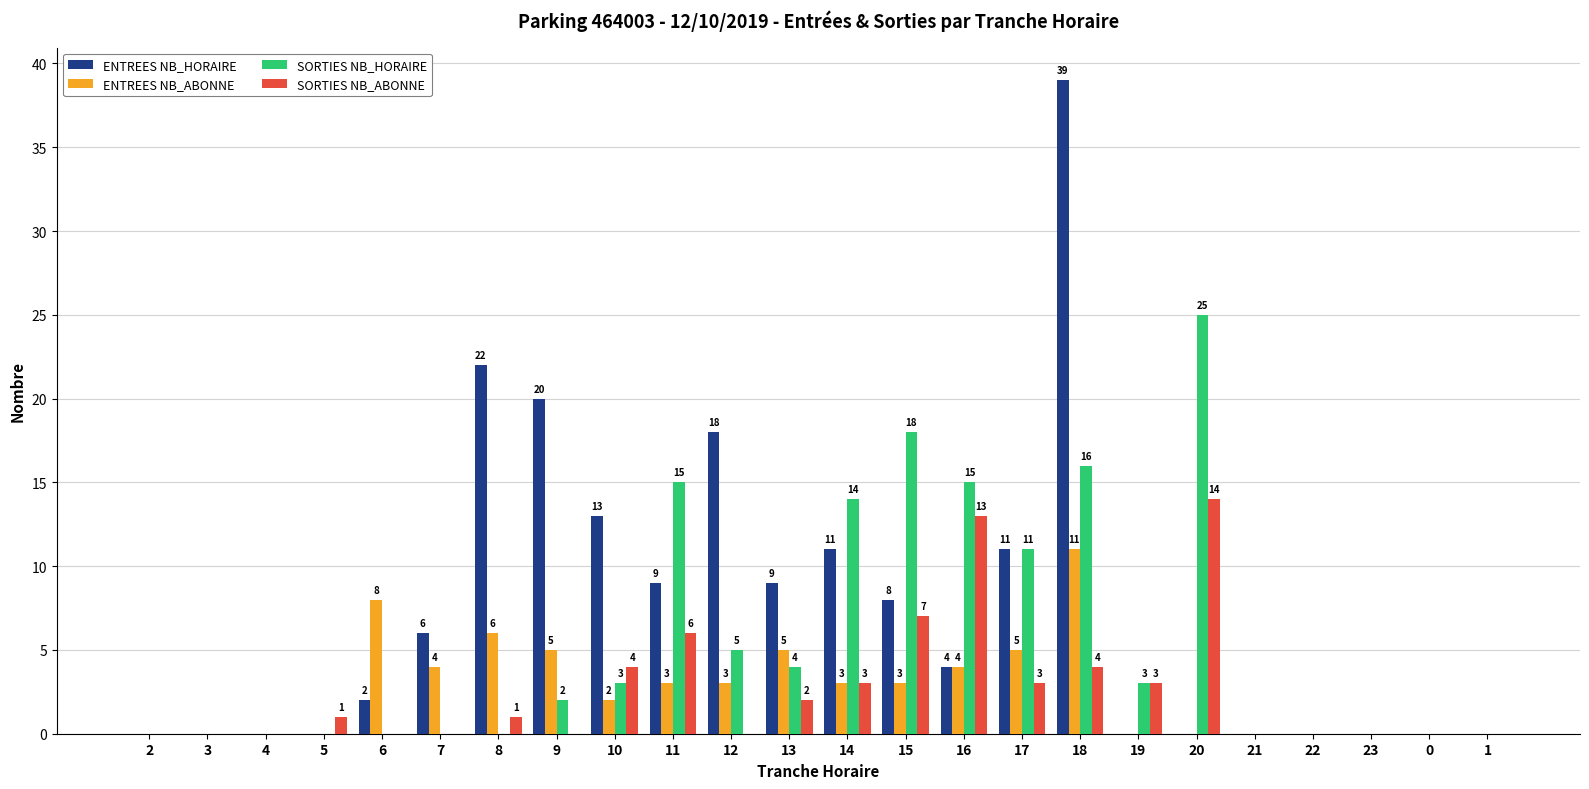

Between 11 and 1, which series saw the biggest shift?

SORTIES NB_HORAIRE